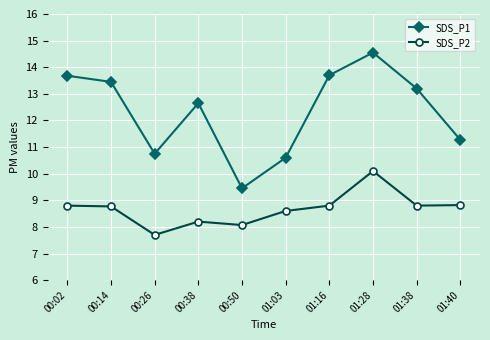

What is the spread (max minus min) of values at 01:16?

4.9